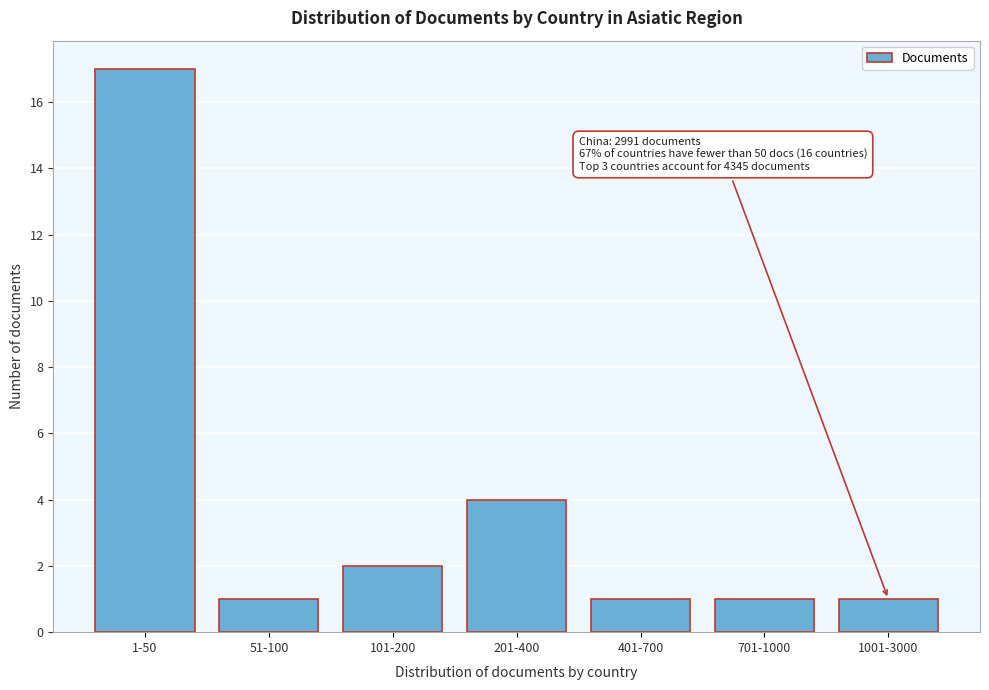

Reading left to right, list all the values displayed in this chart.

17	1	2	4	1	1	1